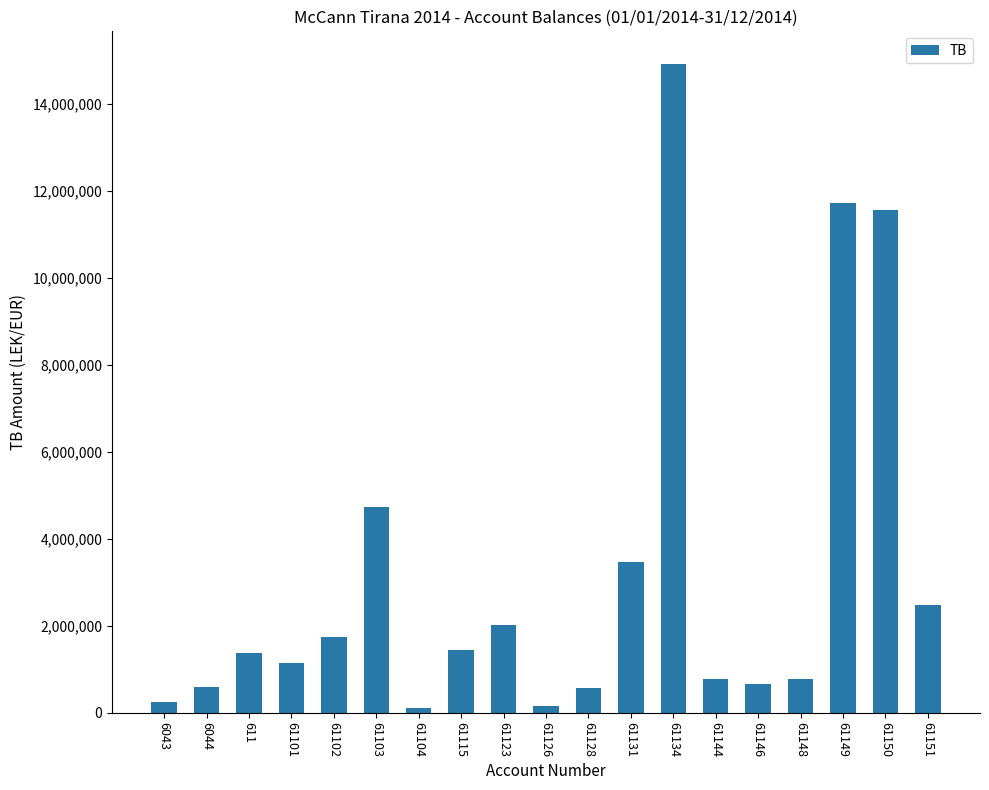

What is the difference between the maximum and minimum values?

14825258.8